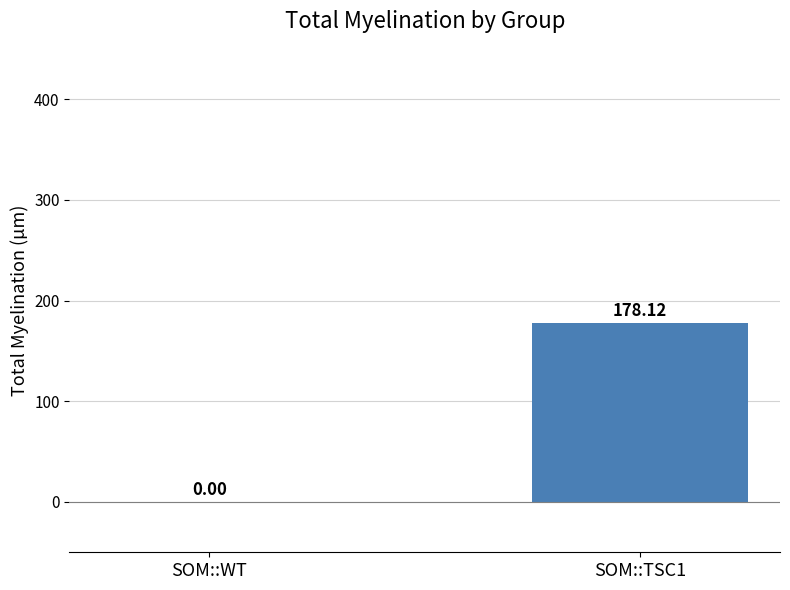

Is it true that the value at SOM::WT is 92.3?

False